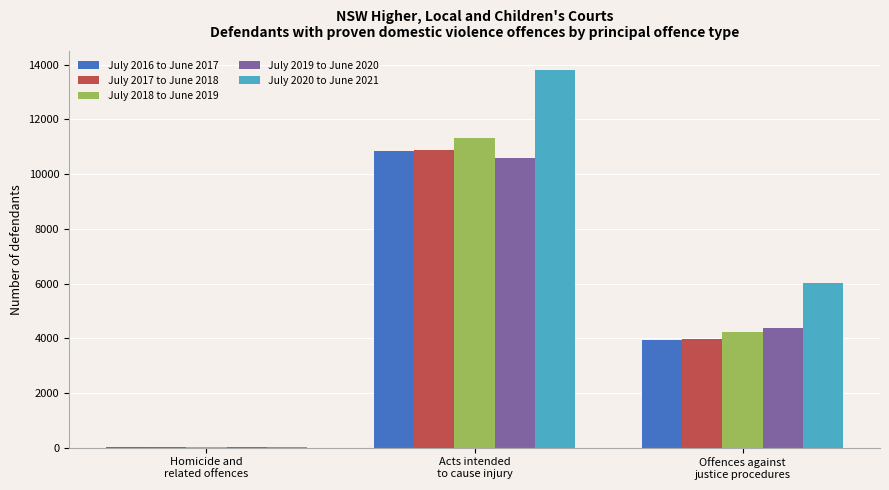

Which series changed the most between Homicide and
related offences and Offences against
justice procedures?

July 2020 to June 2021